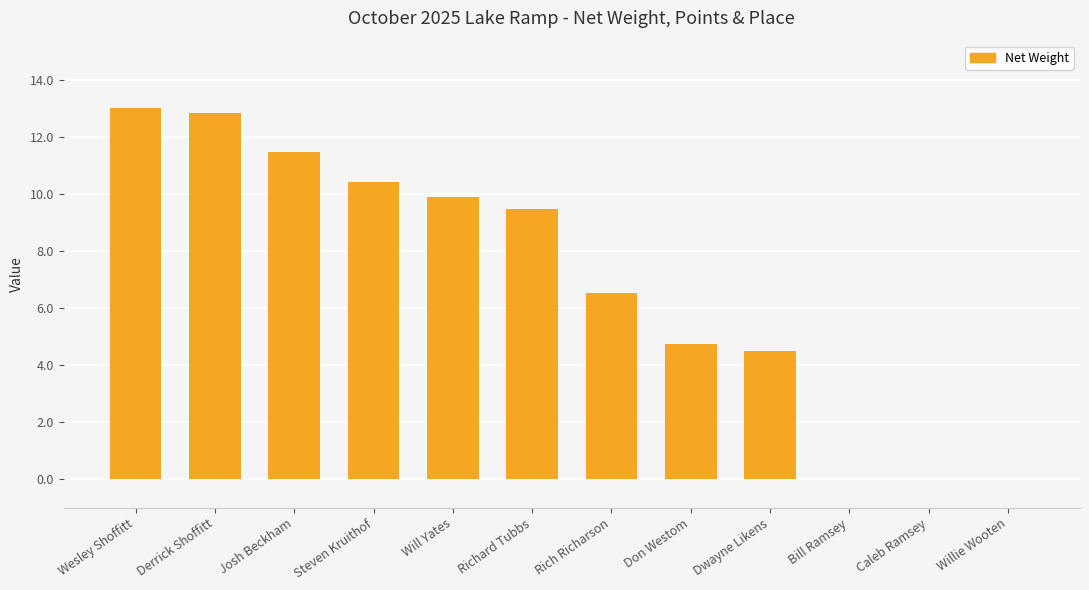

Does the chart contain stacked bars?

No